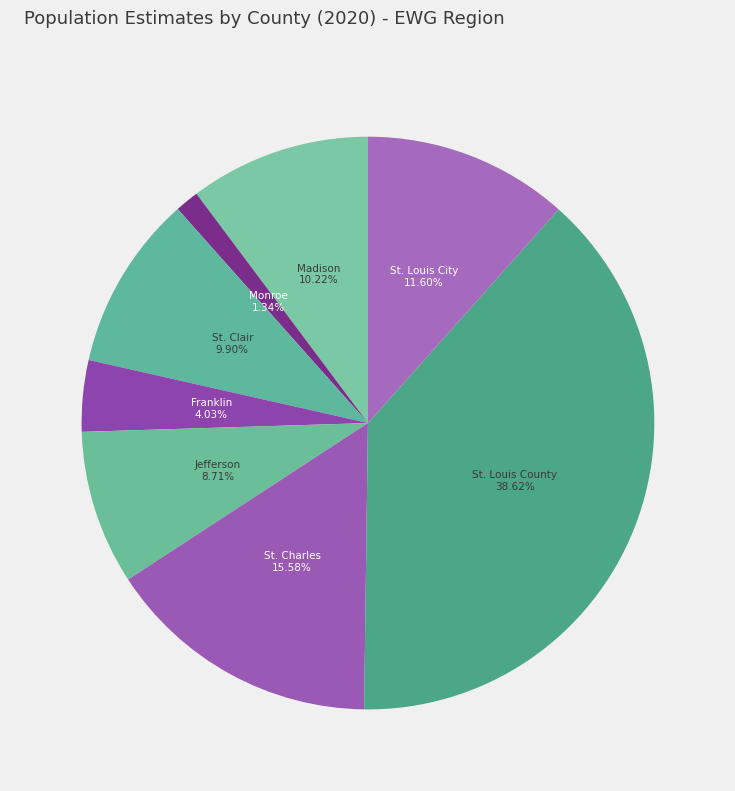

Which slice is the largest?

St. Louis County